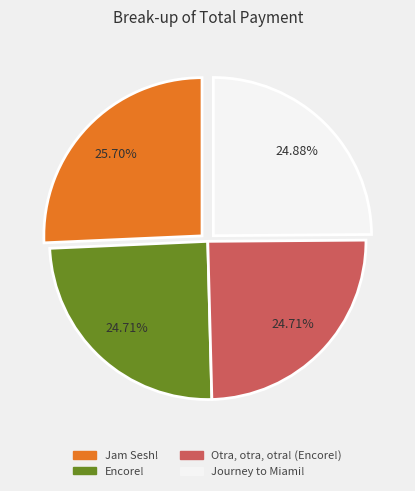

To the nearest percent, what is the average slice percentage?

25%